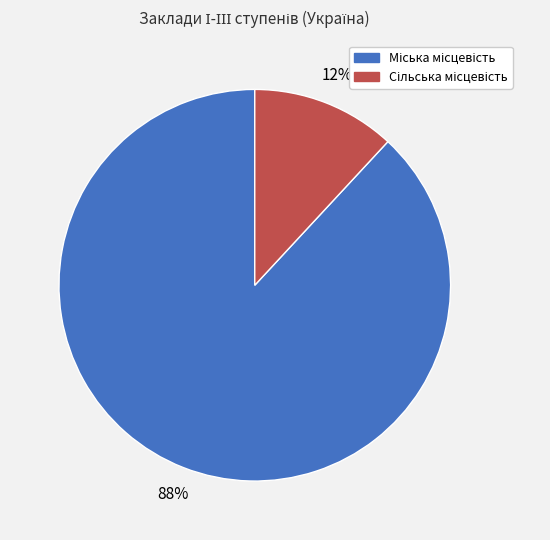

To the nearest percent, what is the average slice percentage?

50%